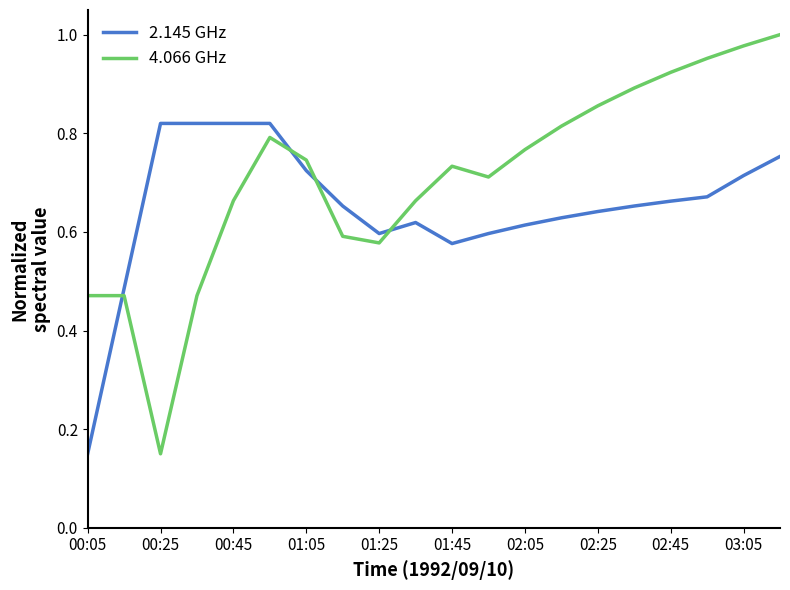

After their last crossing, which series has the higher values: 2.145 GHz or 4.066 GHz?

4.066 GHz